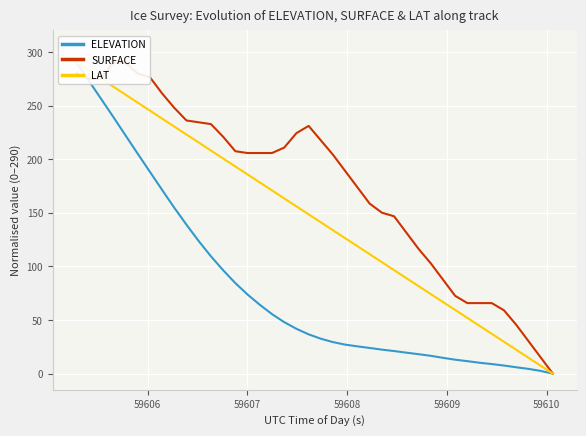

True or false: SURFACE has more than 0 points higher than both neighbors.

True